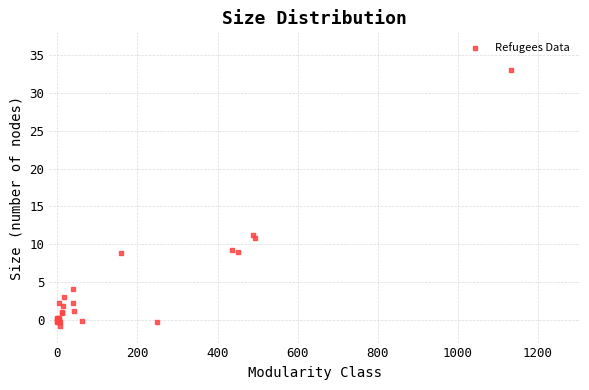

What Y value in the scatter plot is closest to 16?

11.3